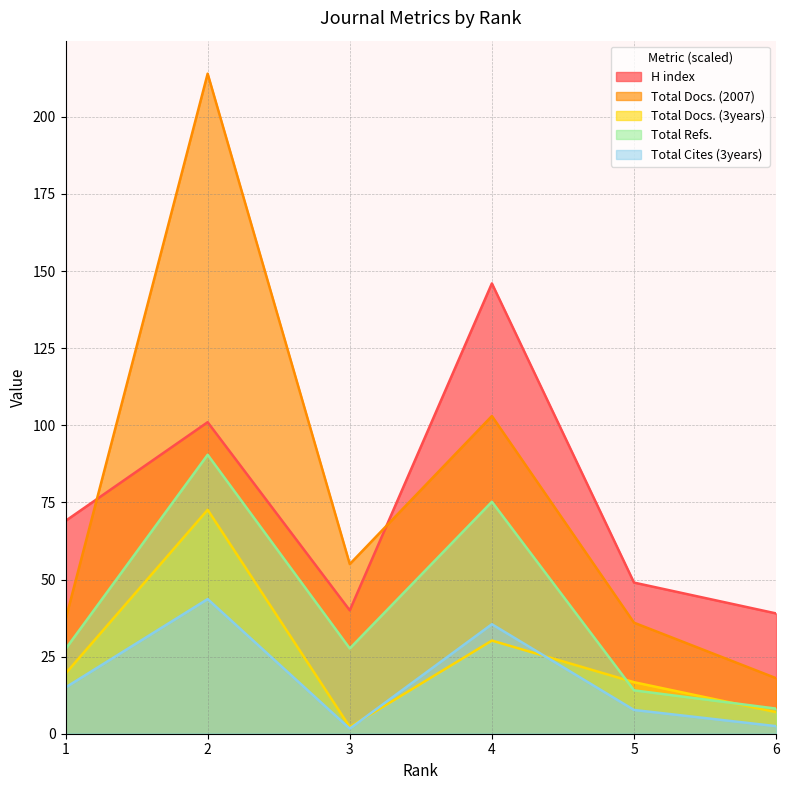

Which series has the largest total across all categories?

Total Docs. (2007)